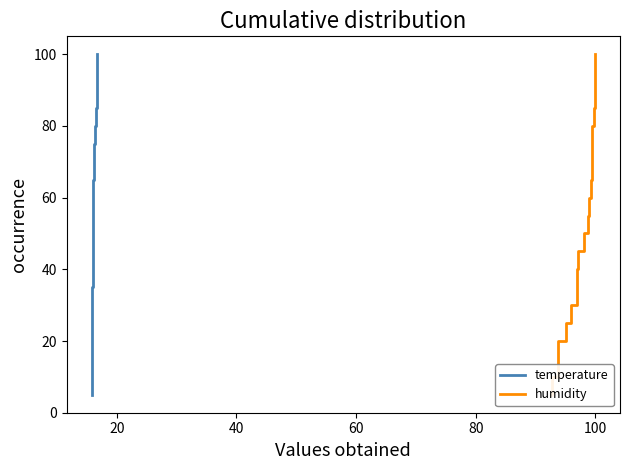

Reading left to right, extract all data points from this chart.

temperature: 5.0	10.0	15.0	20.0	25.0	30.0	35.0	40.0	45.0	50.0	55.0	60.0	65.0	70.0	75.0	80.0	85.0	90.0	95.0	100.0
humidity: 5.0	10.0	15.0	20.0	25.0	30.0	35.0	40.0	45.0	50.0	55.0	60.0	65.0	70.0	75.0	80.0	85.0	90.0	95.0	100.0